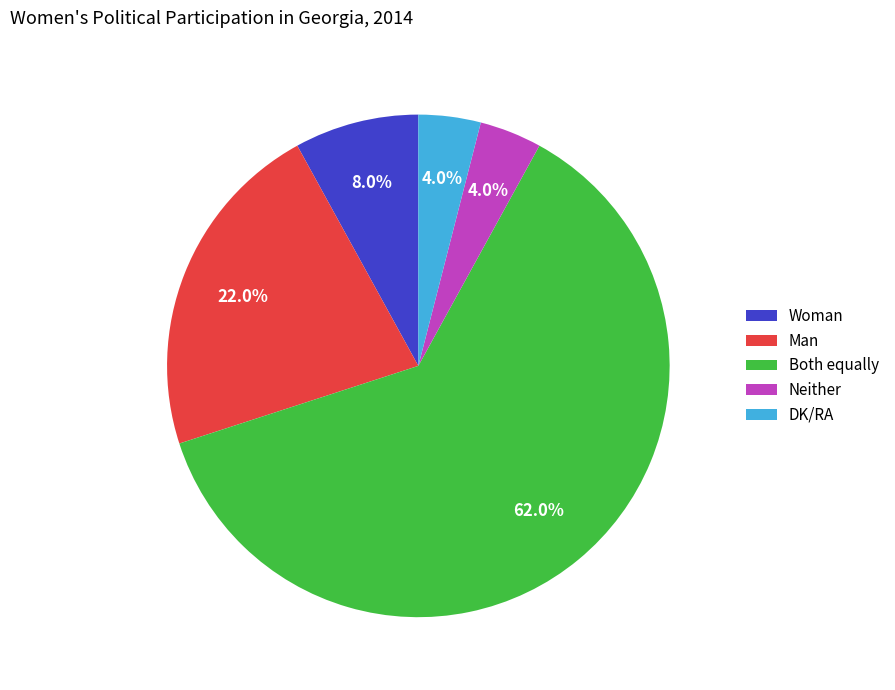

To the nearest percent, what is the average slice percentage?

20%